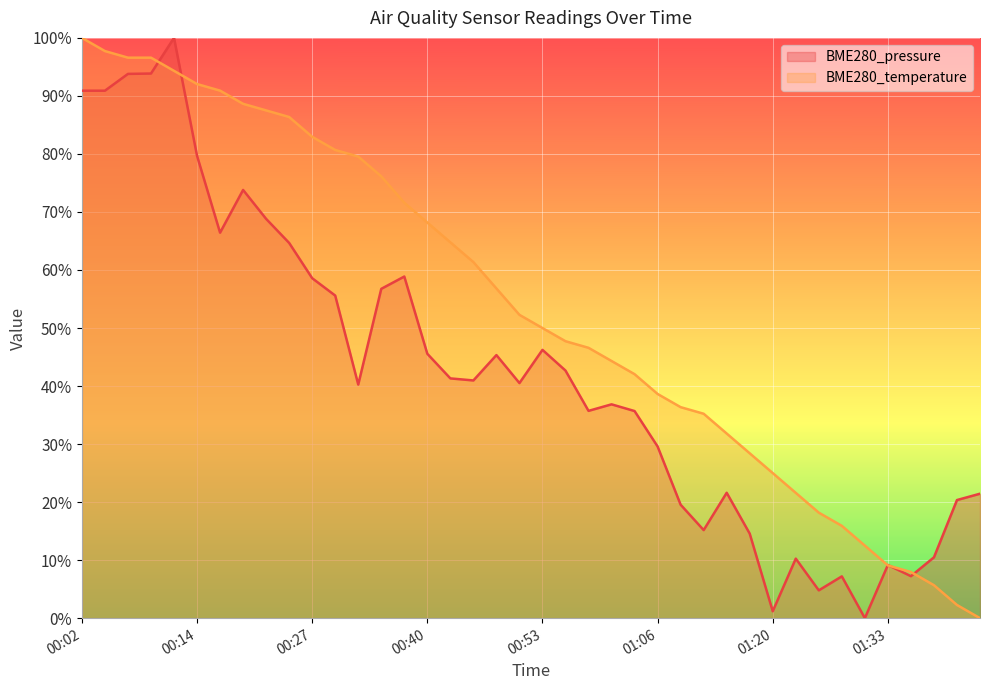

In BME280_pressure, how many points are higher than both neighbors (excluding endpoints)?

10